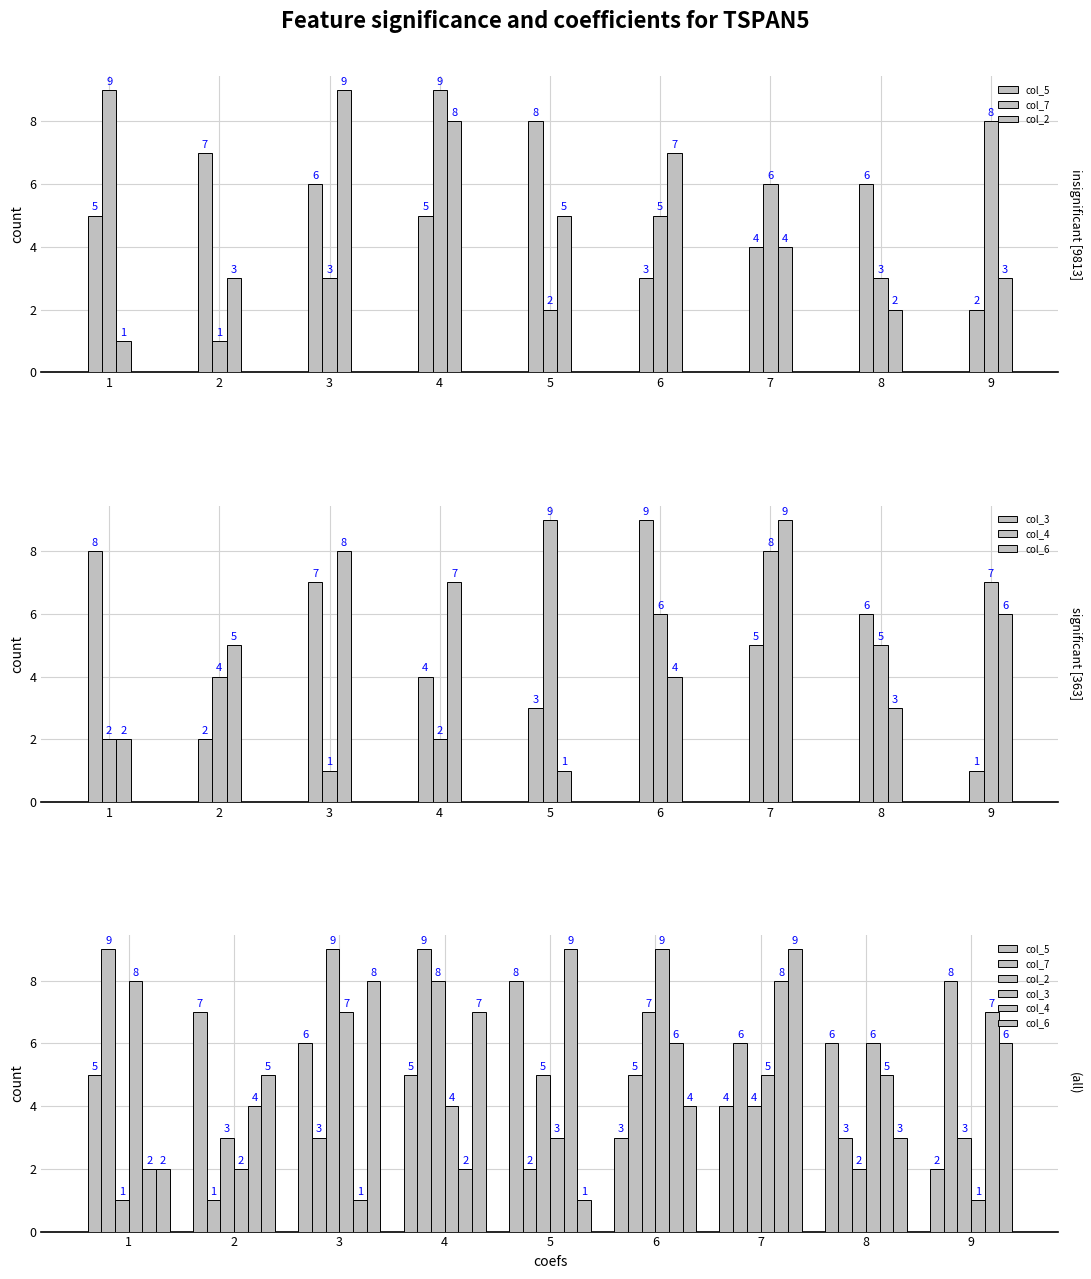

Count the number of data series in this chart.

6